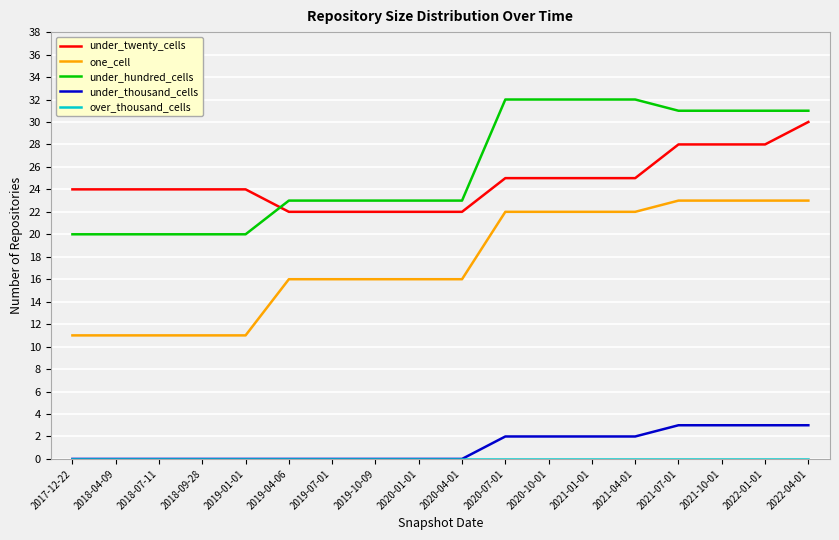

Is it true that under_thousand_cells equals 0 at 2020-01-01?

True